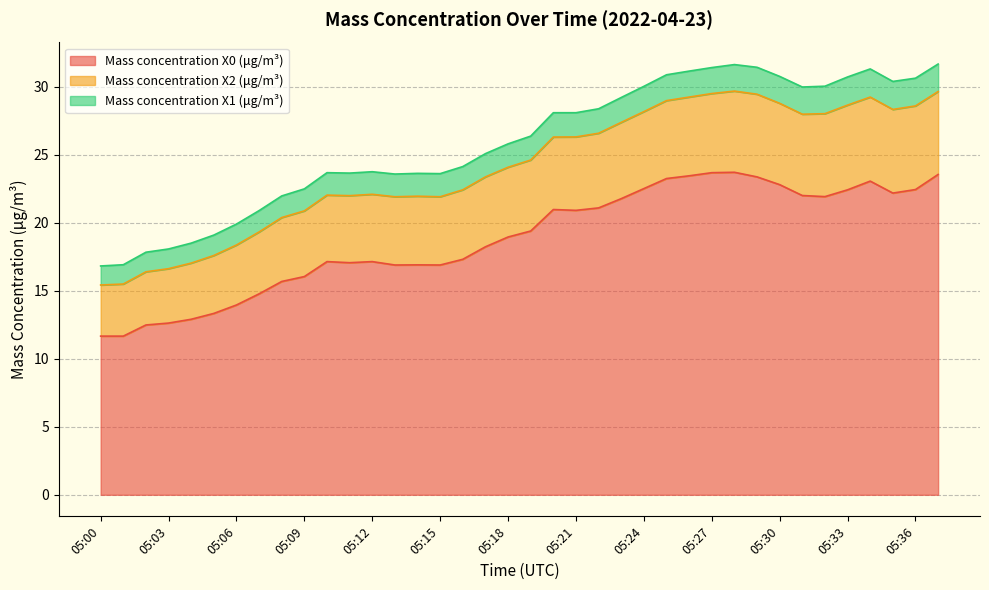

In Mass concentration X0 (μg/m³), how many points are higher than both neighbors (excluding endpoints)?

6